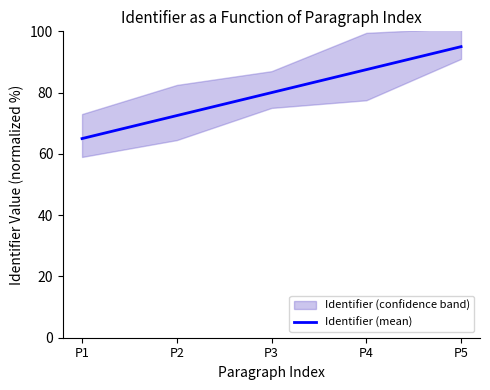

Is it true that the value at P2 is 113.9?

False